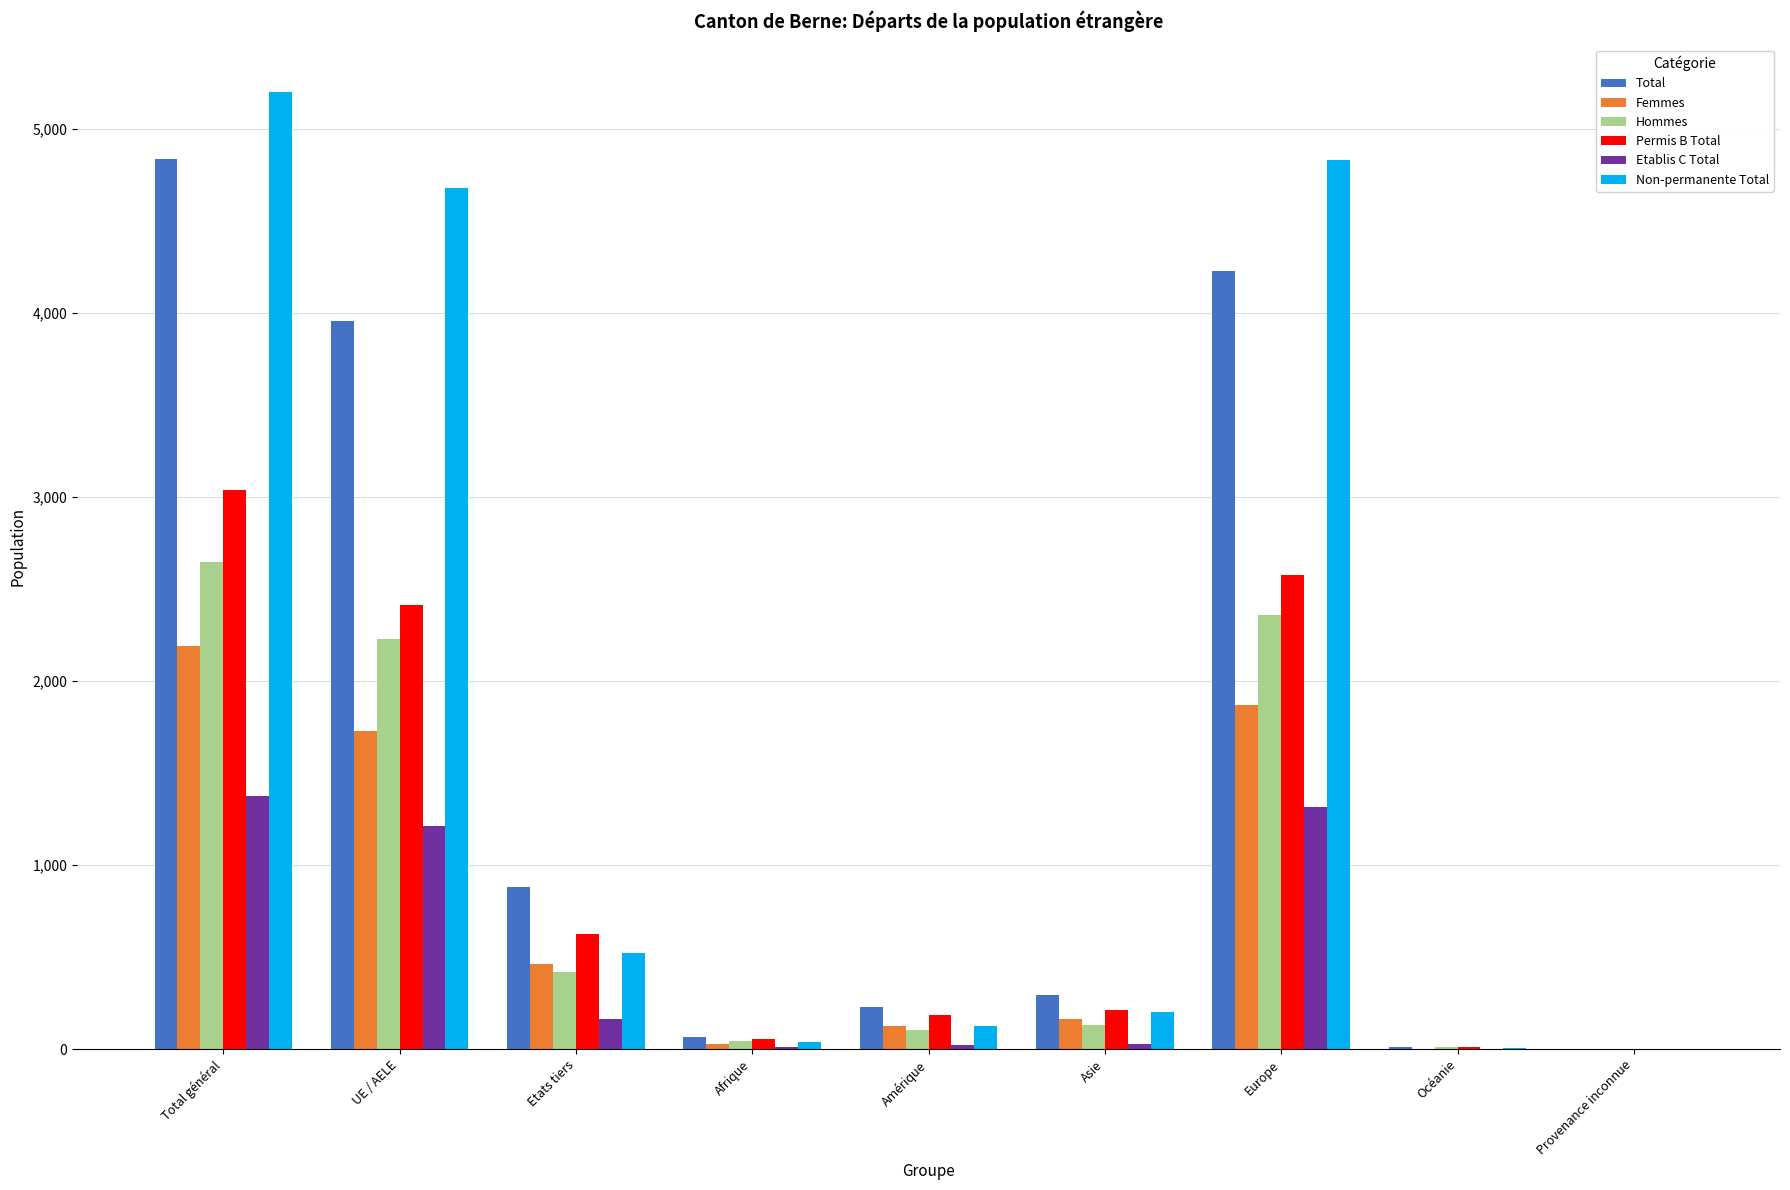

What is the average value of the Non-permanente Total series?

1733